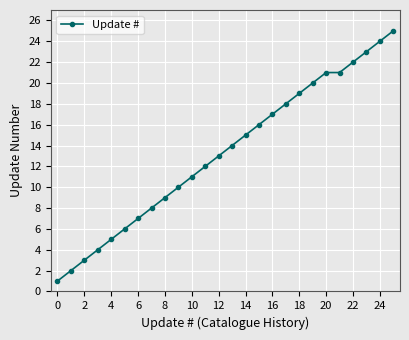

How many values are below 14?

13